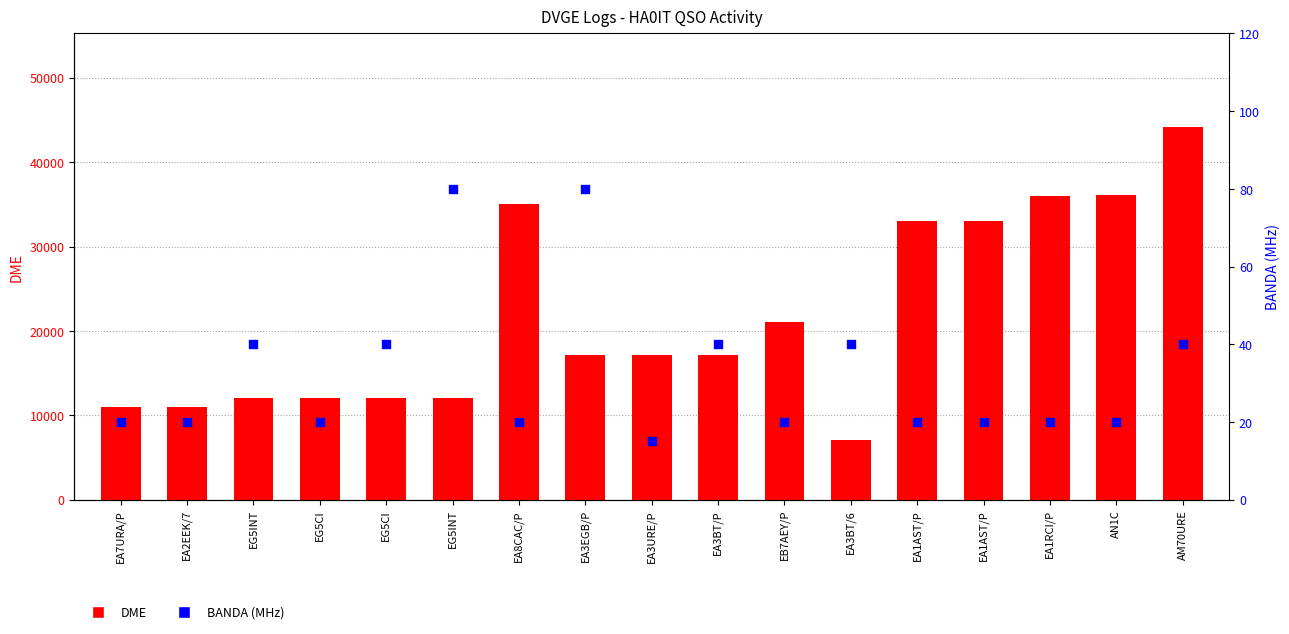

Is the value of DME at EB7AEY/P greater than the value of BANDA (MHz) at EG5CI?

Yes